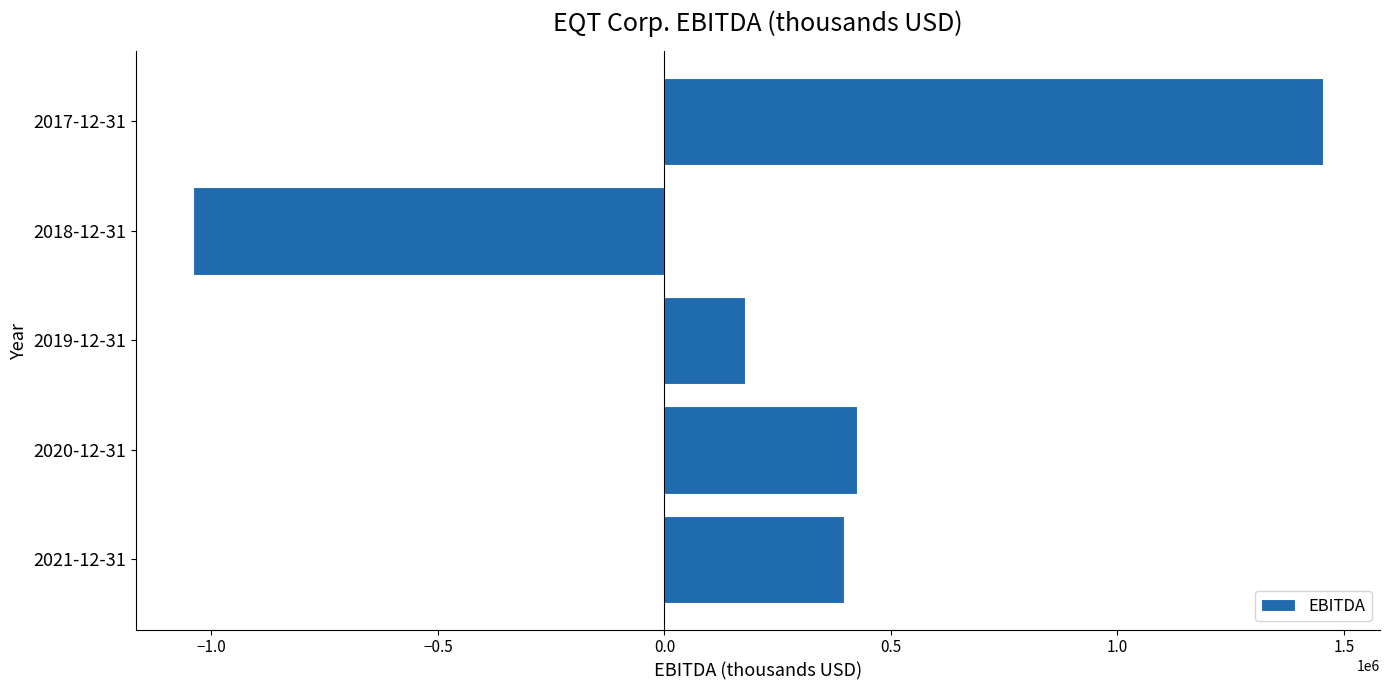

Does the chart contain any negative values?

Yes